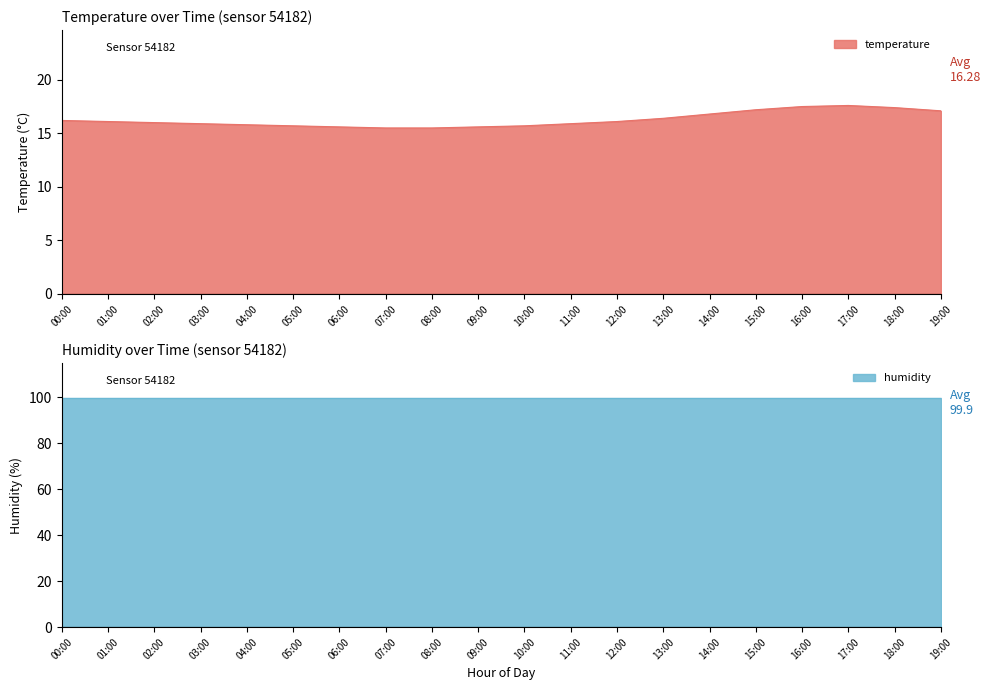

The chart shows a value of 25.9 at 11:00. True or false?

False